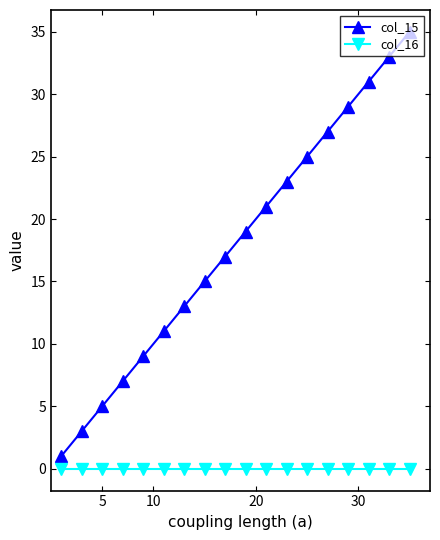

At how many categories does at least one series exceed 18?

9